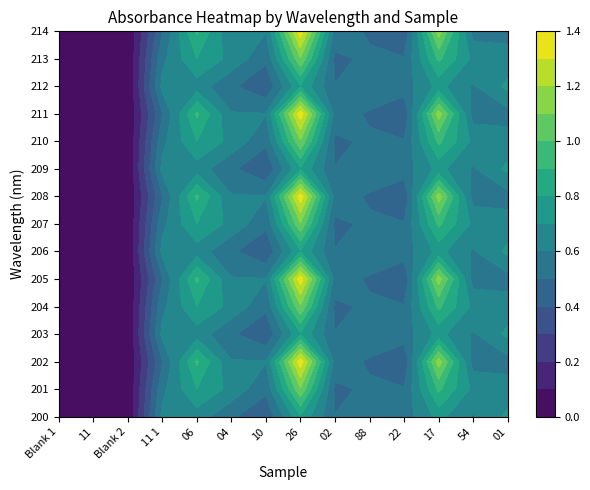

Reading left to right, extract all data points from this chart.

Blank 1: 0.0	0.0	0.0	0.0	0.0	0.0	0.0	0.0	0.0	0.0	0.0	0.0	0.0	0.0	0.0
11: 0.1	0.1	0.0	0.1	0.1	0.0	0.1	0.1	0.0	0.1	0.1	0.0	0.1	0.1	0.0
Blank 2: 0.0	0.0	0.0	0.0	0.0	0.0	0.0	0.0	0.0	0.0	0.0	0.0	0.0	0.0	0.0
11 1: 0.6	0.6	0.5	0.6	0.6	0.5	0.6	0.6	0.5	0.6	0.6	0.5	0.6	0.6	0.5
06: 0.7	0.8	0.9	0.7	0.8	0.9	0.7	0.8	0.9	0.7	0.8	0.9	0.7	0.8	0.9
04: 0.5	0.7	0.6	0.5	0.7	0.6	0.5	0.7	0.6	0.5	0.7	0.6	0.5	0.7	0.6
10: 0.4	0.5	0.6	0.4	0.5	0.6	0.4	0.5	0.6	0.4	0.5	0.6	0.4	0.5	0.6
26: 0.8	1.1	1.4	0.8	1.1	1.4	0.8	1.1	1.4	0.8	1.1	1.4	0.8	1.1	1.4
02: 0.5	0.5	0.6	0.5	0.5	0.6	0.5	0.5	0.6	0.5	0.5	0.6	0.5	0.5	0.6
88: 0.6	0.5	0.5	0.6	0.5	0.5	0.6	0.5	0.5	0.6	0.5	0.5	0.6	0.5	0.5
22: 0.6	0.5	0.4	0.6	0.5	0.4	0.6	0.5	0.4	0.6	0.5	0.4	0.6	0.5	0.4
17: 0.7	0.9	1.1	0.7	0.9	1.1	0.7	0.9	1.1	0.7	0.9	1.1	0.7	0.9	1.1
54: 0.6	0.7	0.6	0.6	0.7	0.6	0.6	0.7	0.6	0.6	0.7	0.6	0.6	0.7	0.6
01: 0.7	0.6	0.6	0.7	0.6	0.6	0.7	0.6	0.6	0.7	0.6	0.6	0.7	0.6	0.6